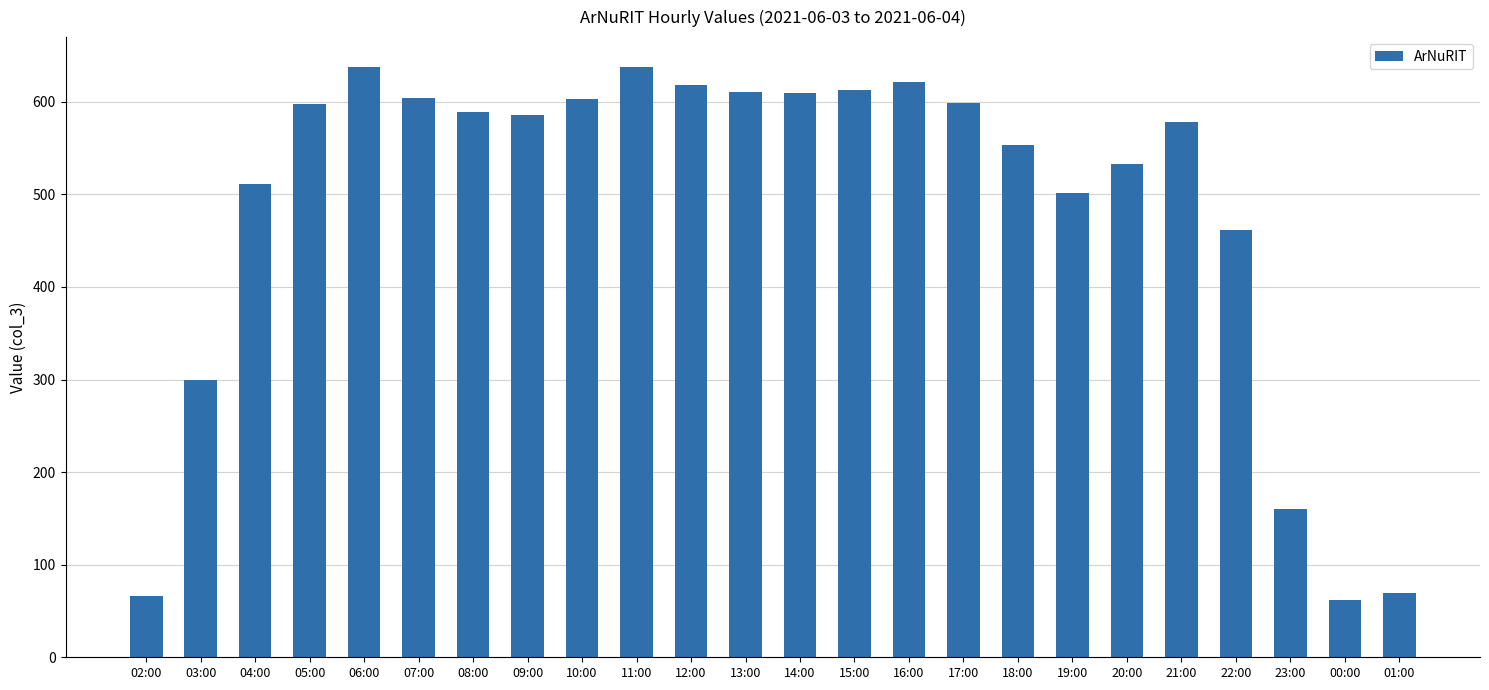

What is the sum of all values?

11724